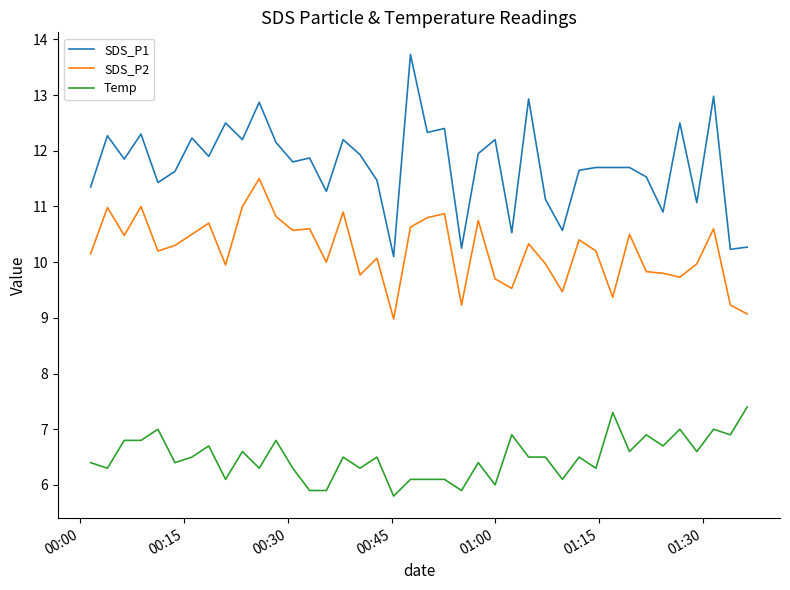

Which series has the largest total across all categories?

SDS_P1